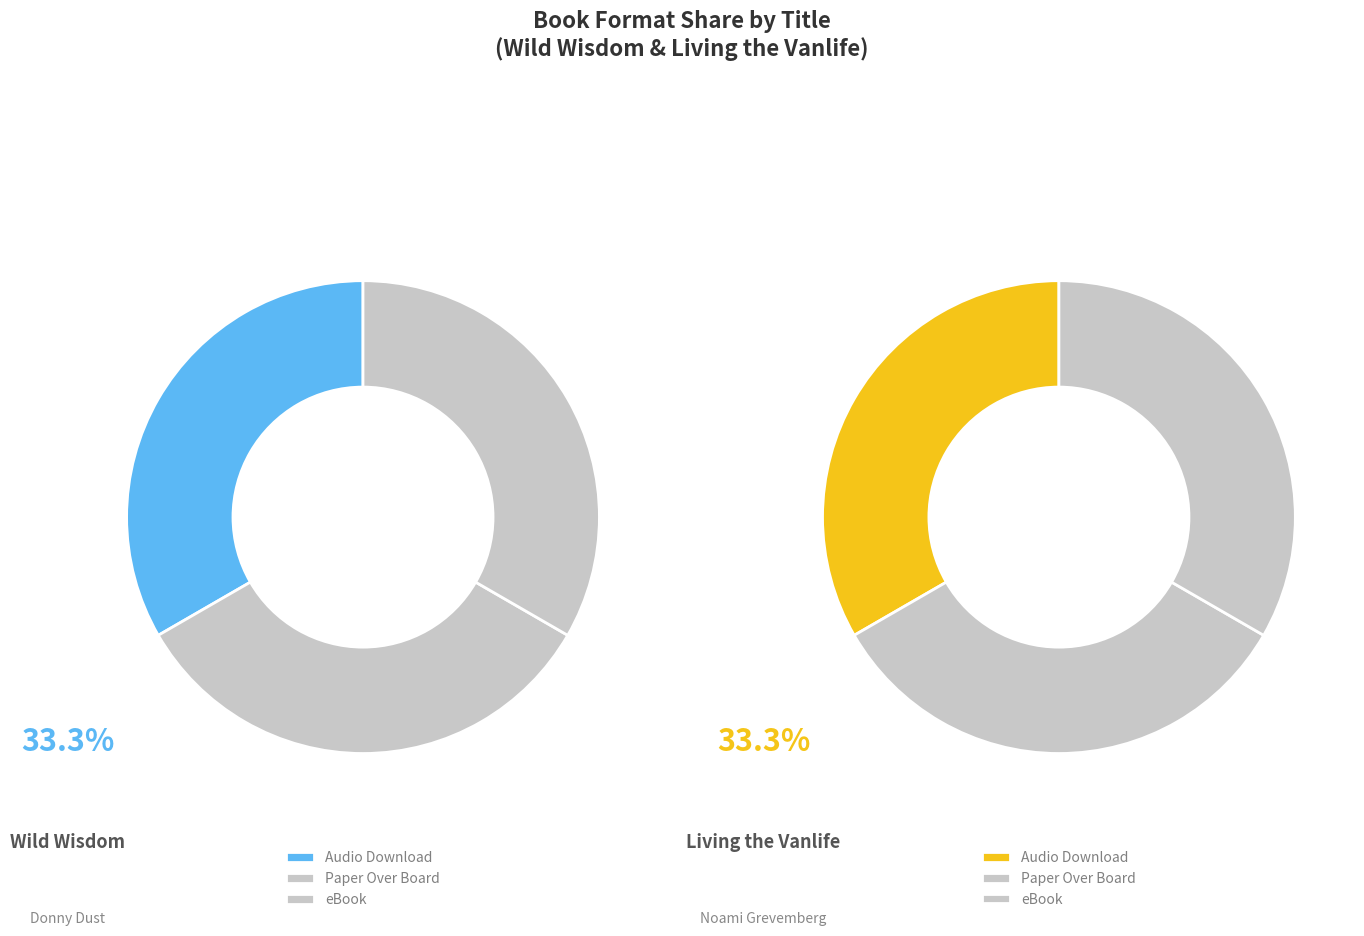

Is the sum of Living the Vanlife and Wild Wisdom greater than half?

Yes